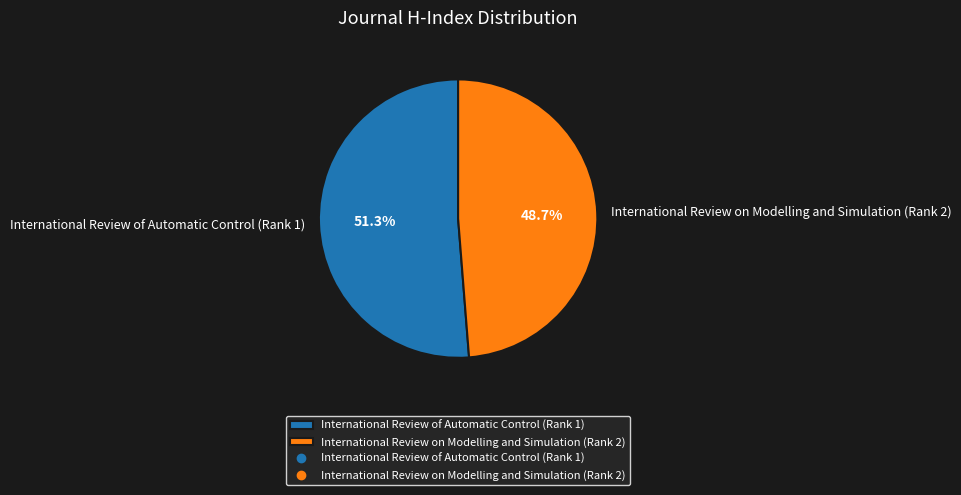

Approximately how many times larger is the value at International Review of Automatic Control (Rank 1) compared to International Review on Modelling and Simulation (Rank 2)?

1.1